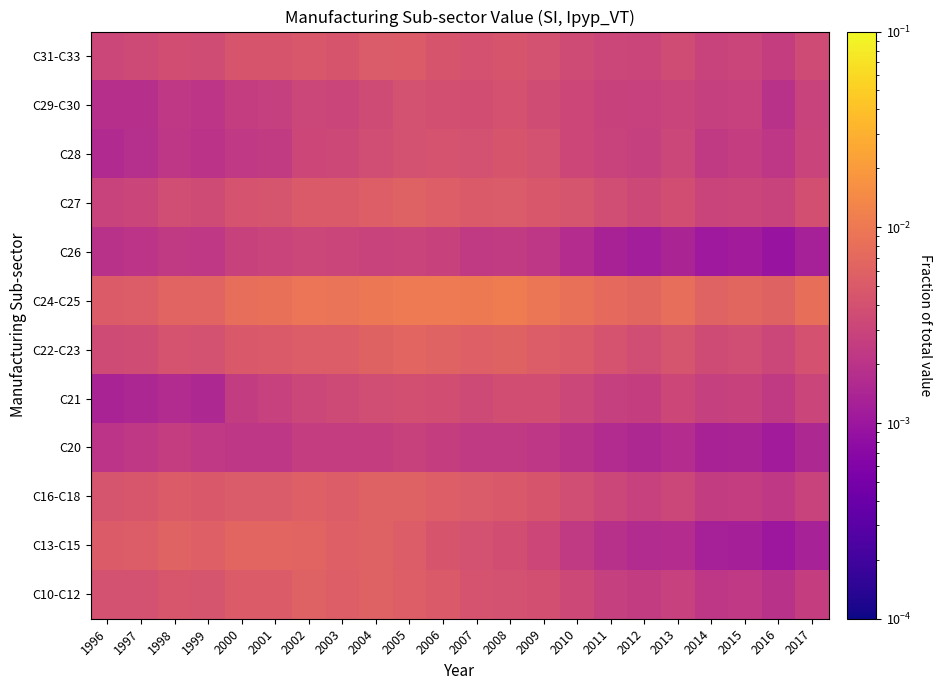

What is the total value across all series at 2009?

0.1